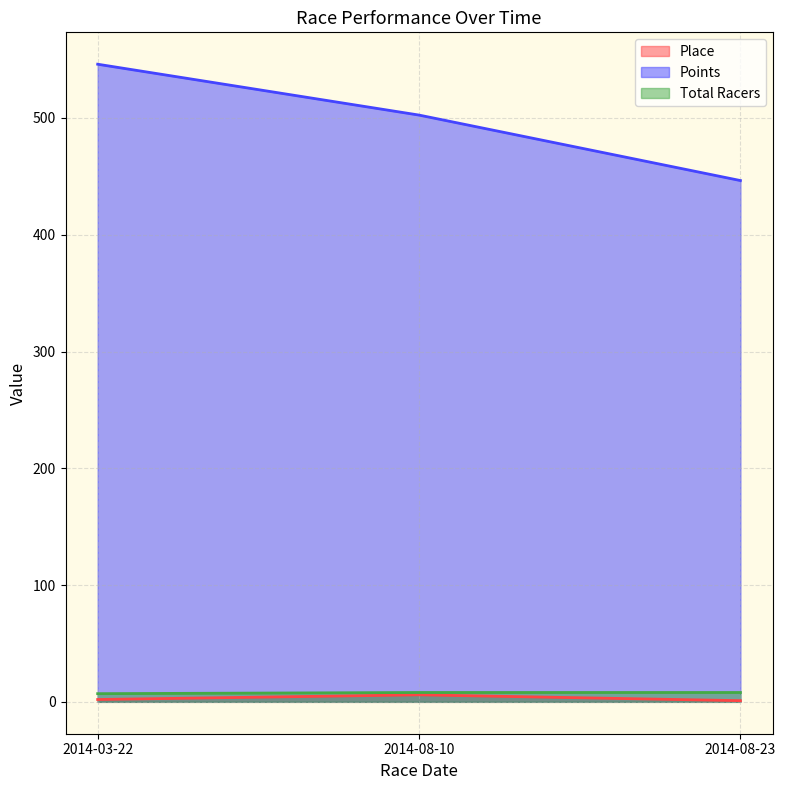

The Points series shows 546.1 at 2014-03-22. True or false?

True